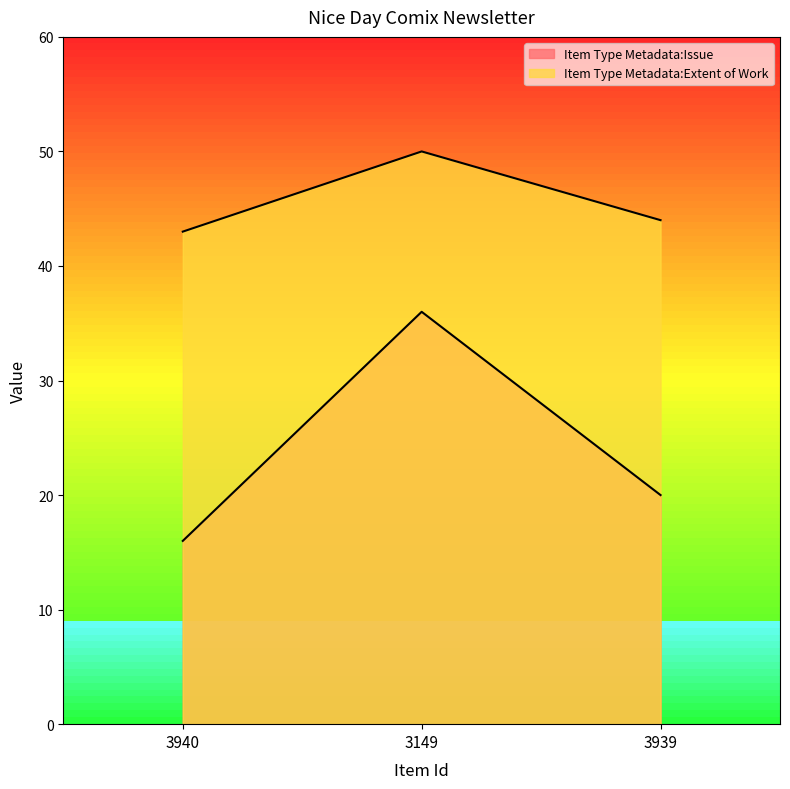

How many Item Type Metadata:Issue values are between 16 and 36?

3